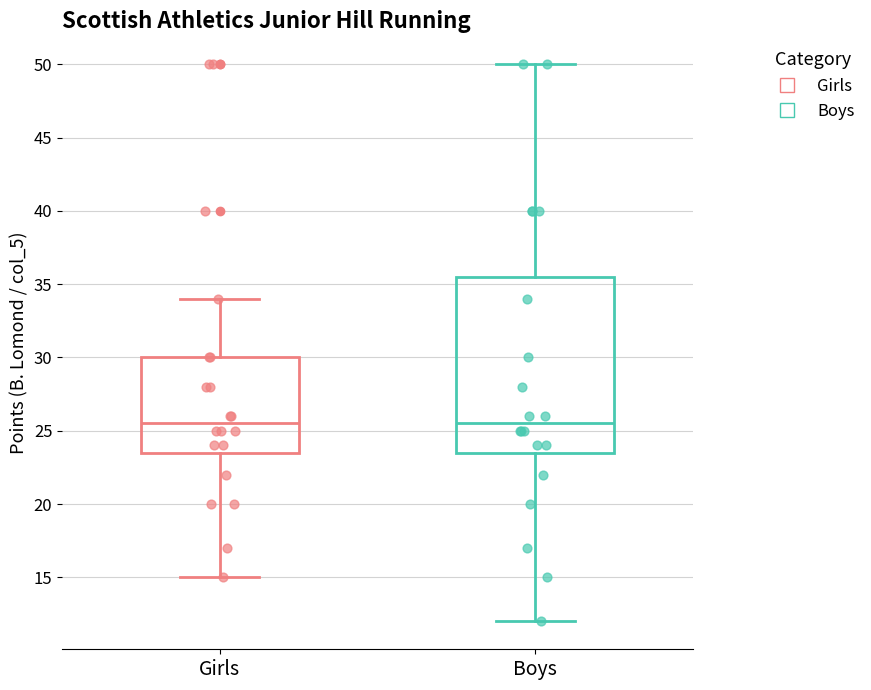

Reading left to right, read every box against the y-axis: the position of its median line, the range the box covers, and the ends of its whiskers. The values are not printed on the chart, so give them approximately, as read against the axis.

Girls: median 25.5, box 23.5 to 30.0, whiskers 15.0 to 34.0
Boys: median 25.5, box 23.5 to 35.5, whiskers 12.0 to 50.0